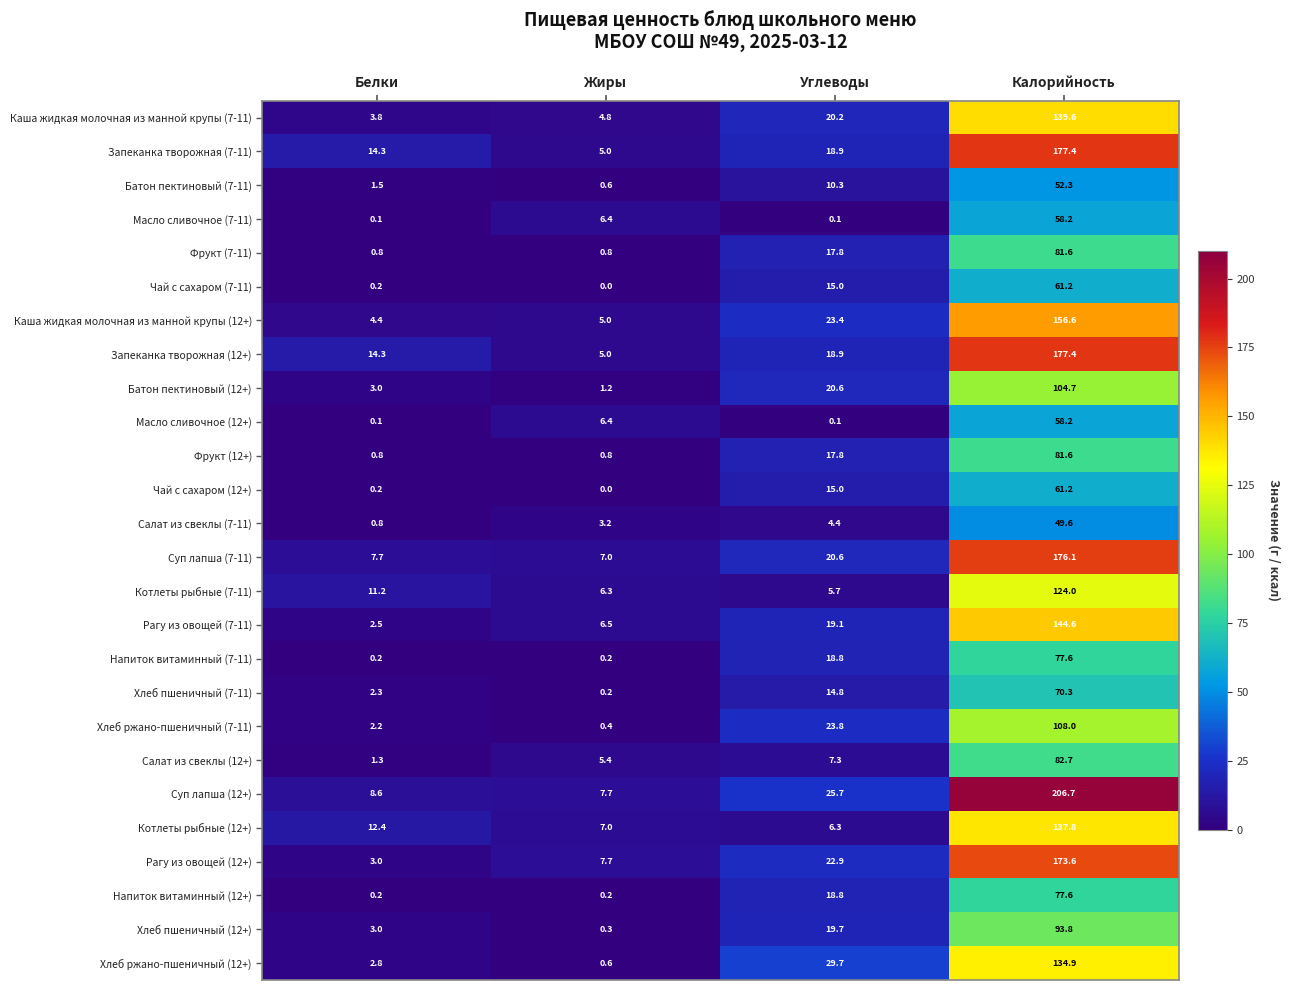

Which category has the highest value across all series?

Калорийность